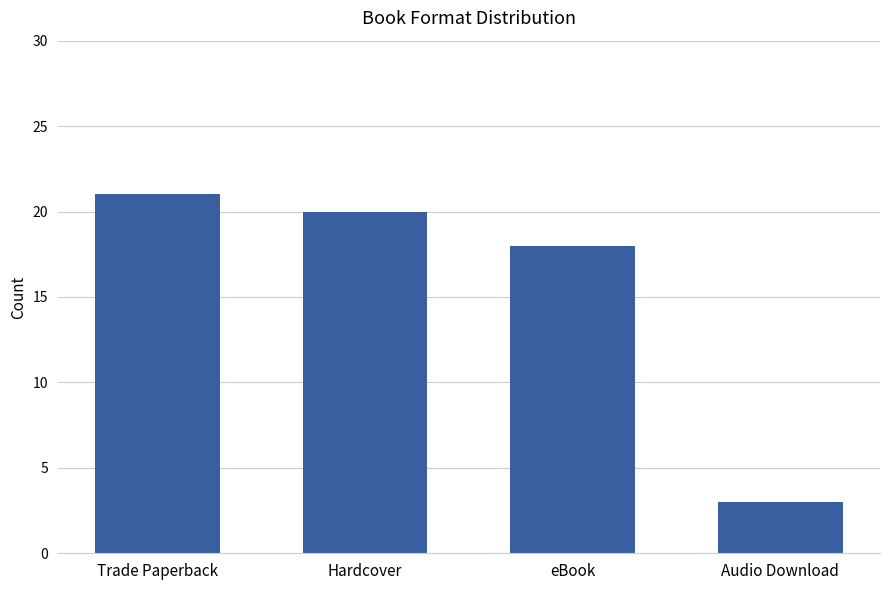

Rank the categories by value from highest to lowest.

Trade Paperback, Hardcover, eBook, Audio Download